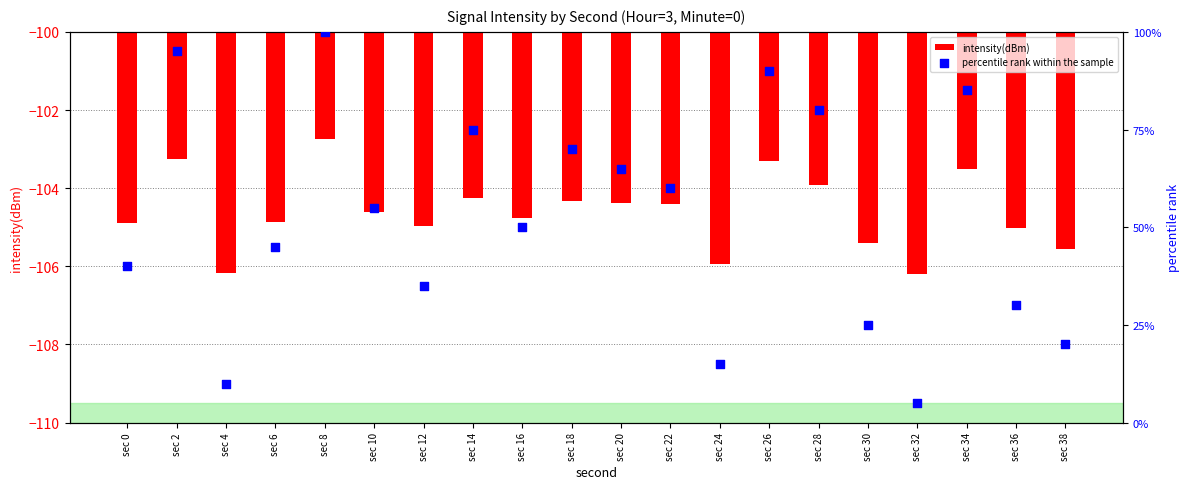

At which category is the sum across all series the highest?

sec 8